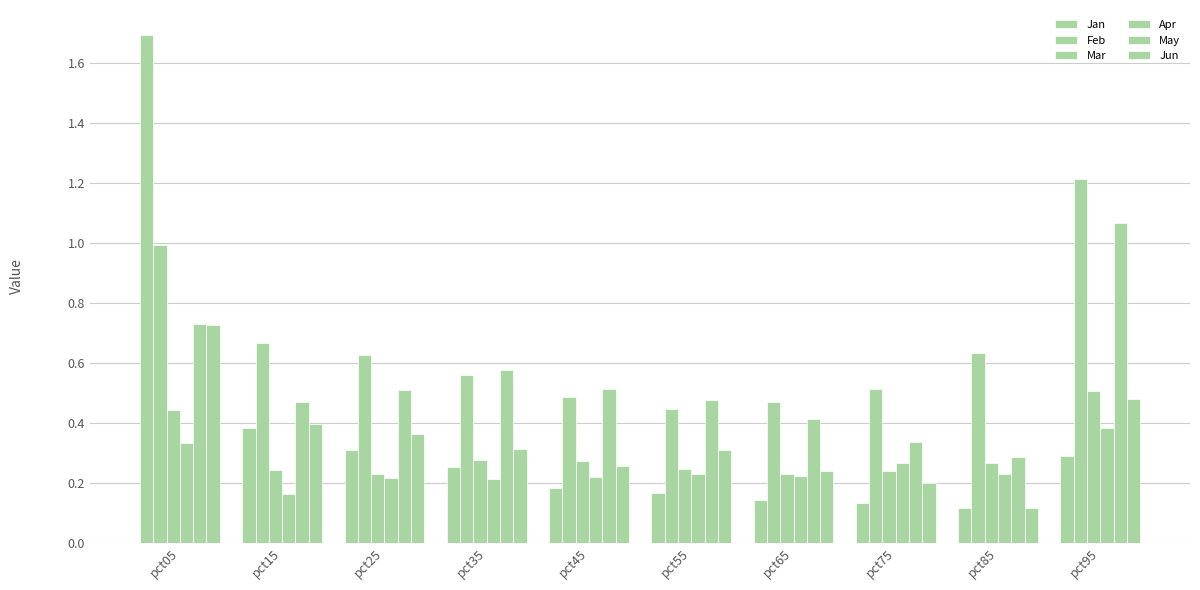

Are the bars horizontal?

No